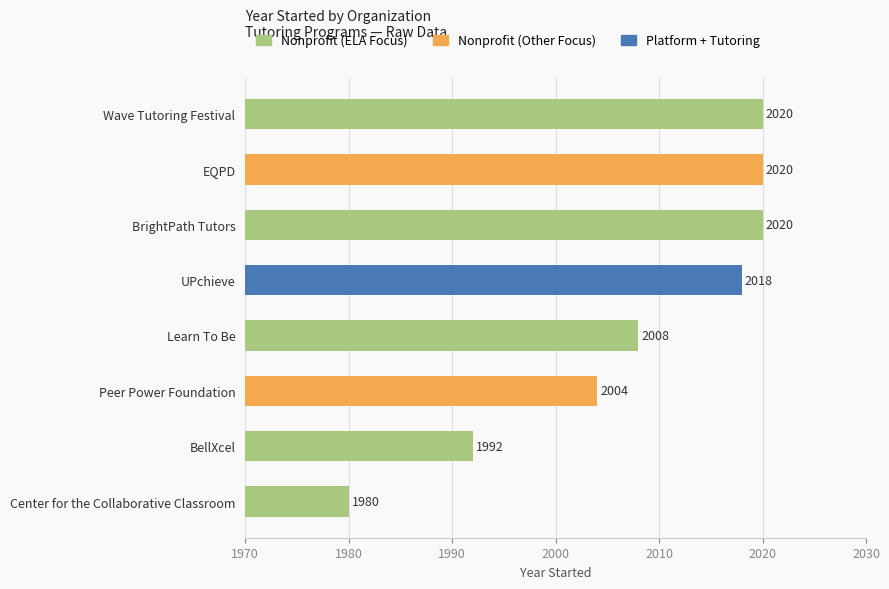

Does the chart contain any negative values?

No